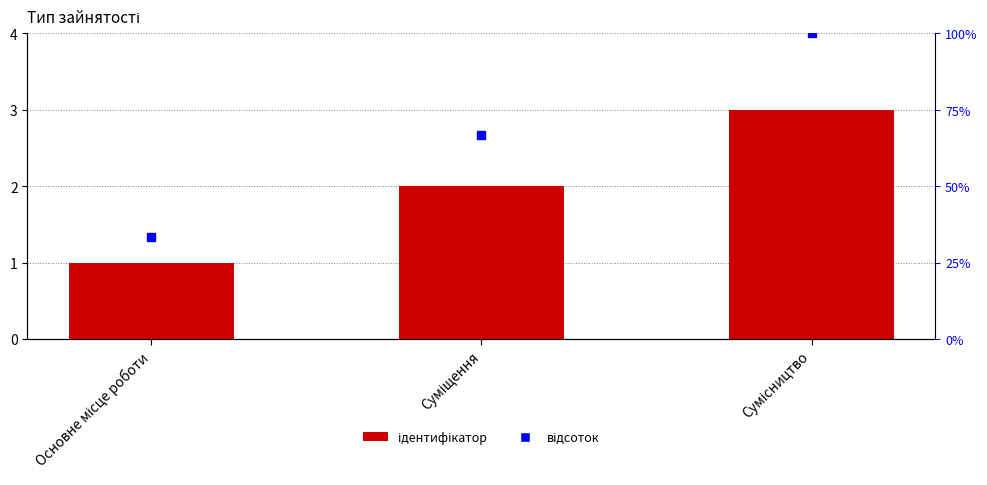

The value at Суміщення is 1. True or false?

False